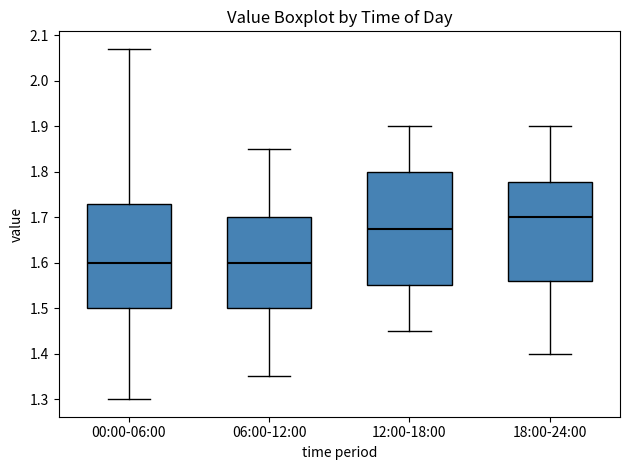

Reading left to right, transcribe this box plot: for each box, give where its median line is, the range the box spans, and where its two whiskers end, as read against the y-axis. The values are not printed on the chart, so give them approximately, as read against the axis.

00:00-06:00: median 1.60, box 1.50 to 1.73, whiskers 1.30 to 2.07
06:00-12:00: median 1.60, box 1.50 to 1.70, whiskers 1.35 to 1.85
12:00-18:00: median 1.68, box 1.55 to 1.80, whiskers 1.45 to 1.90
18:00-24:00: median 1.70, box 1.56 to 1.78, whiskers 1.40 to 1.90